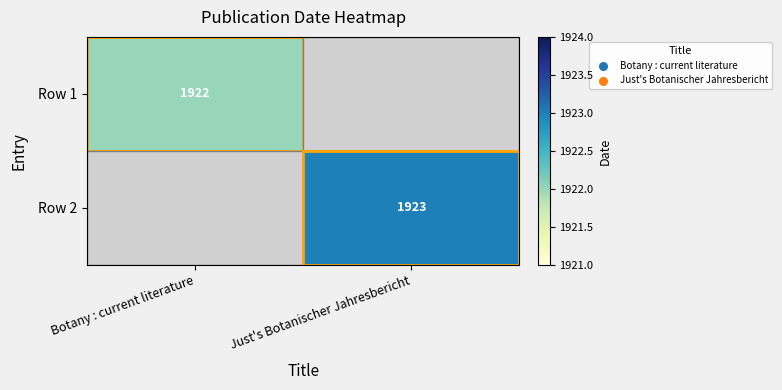

Is it true that Row 1 equals 1922 at Botany : current literature?

True